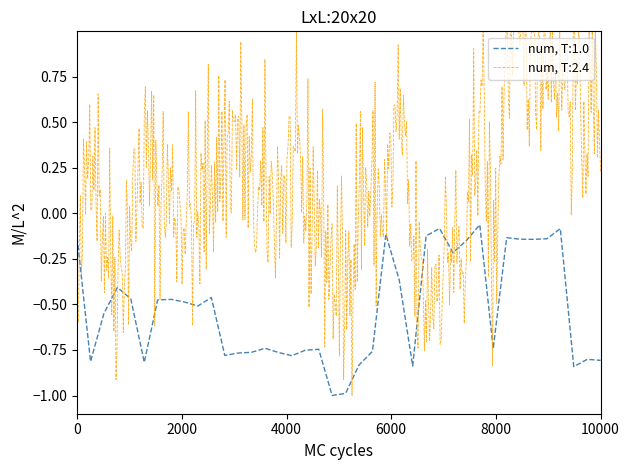

What is the value of the 40th point from the left?

-0.8